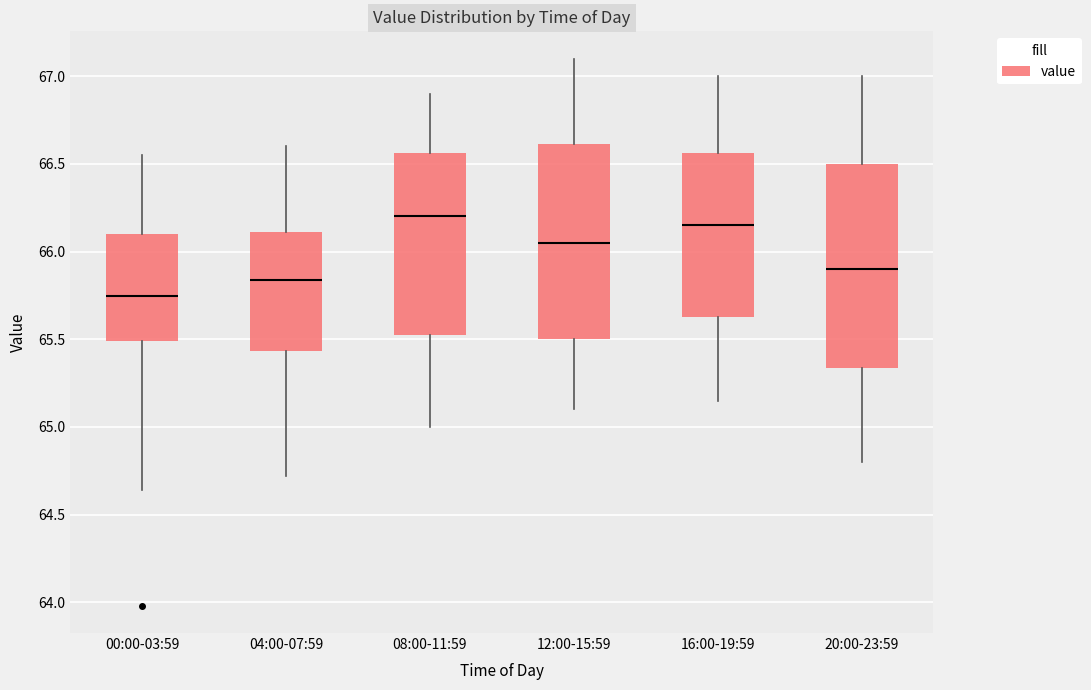

Comparing the boxes themselves (not the whiskers), which one is the tallest?

20:00-23:59